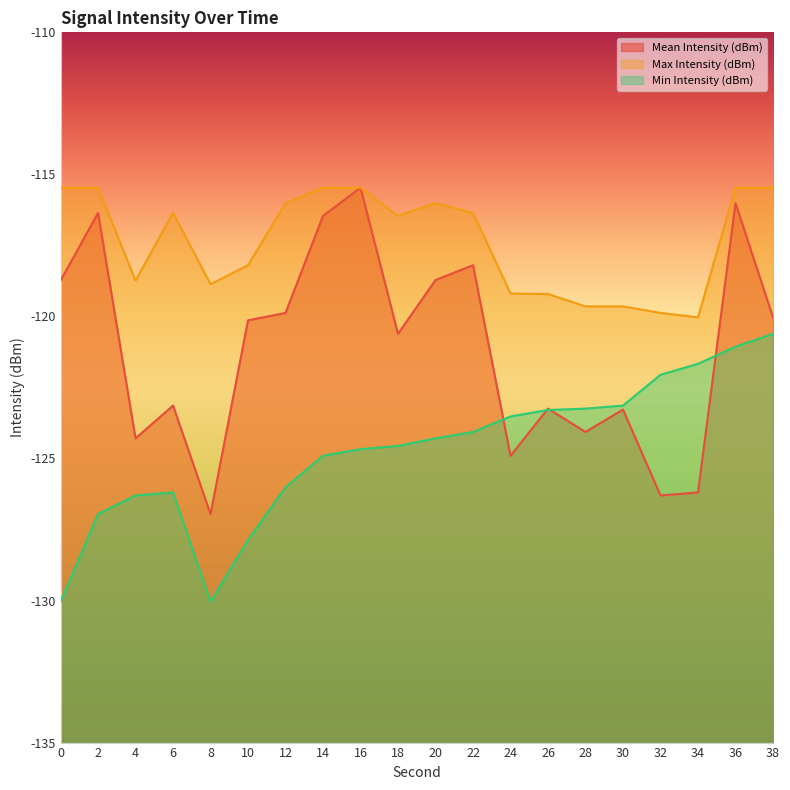

What value does the Min Intensity (dBm) series have at 4?

-126.3